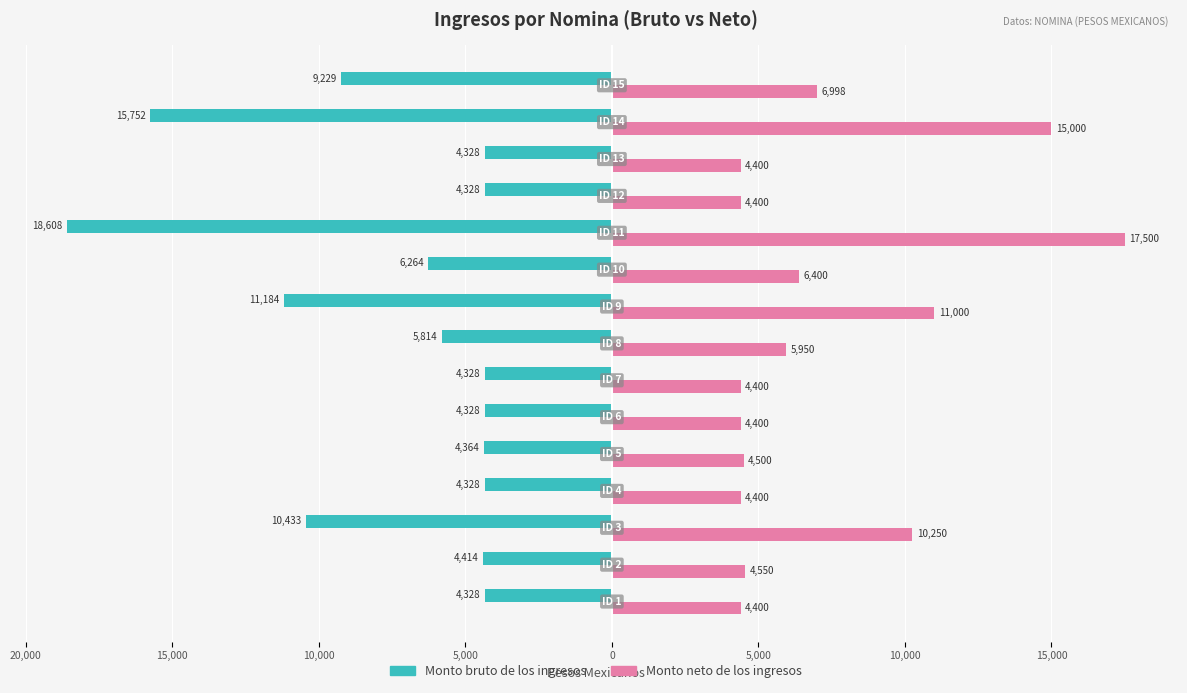

How many series are shown in this chart?

2